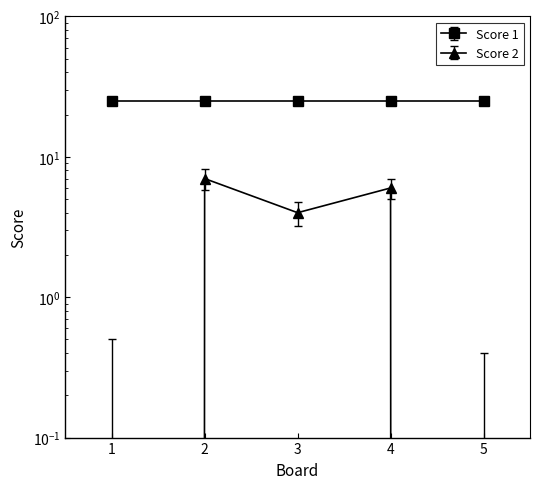

Which has a higher value, 1 or 2?

2